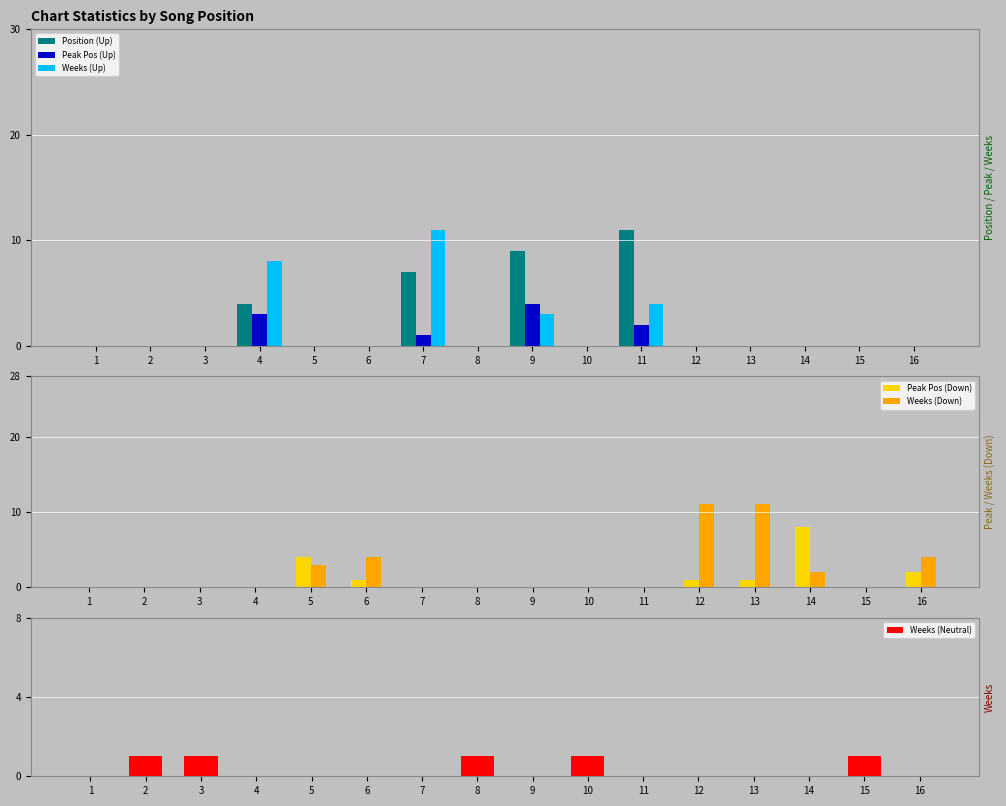

Reading right to left, extract all data points from this chart.

Position (Up): 0	0	0	0	0	11	0	9	0	7	0	0	4	0	0	0
Peak Pos (Up): 0	0	0	0	0	2	0	4	0	1	0	0	3	0	0	0
Weeks (Up): 0	0	0	0	0	4	0	3	0	11	0	0	8	0	0	0
Peak Pos (Down): 2	0	8	1	1	0	0	0	0	0	1	4	0	0	0	0
Weeks (Down): 4	0	2	11	11	0	0	0	0	0	4	3	0	0	0	0
Weeks (Neutral): 0	1	0	0	0	0	1	0	1	0	0	0	0	1	1	0